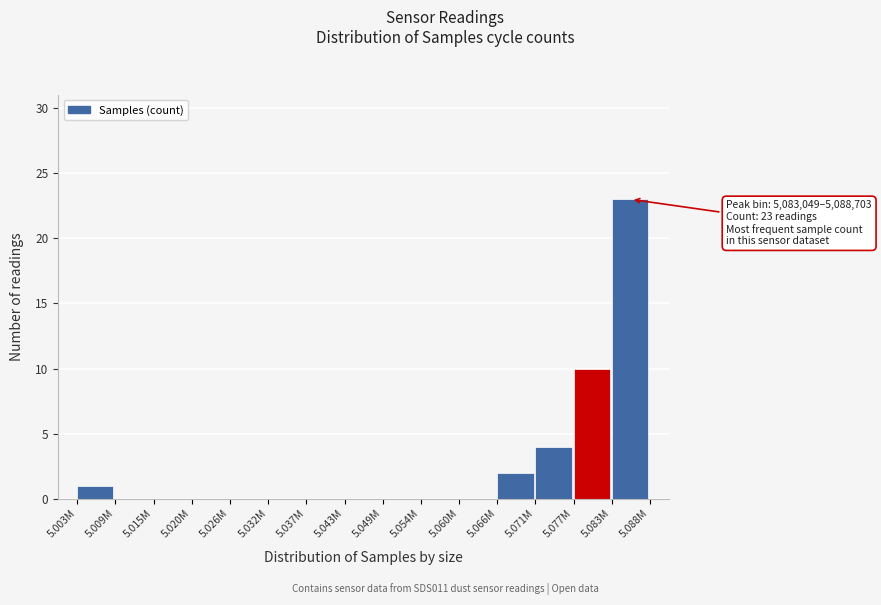

Reading left to right, transcribe all the data shown in this chart.

5.003M=1	5.009M=0	5.015M=0	5.020M=0	5.026M=0	5.032M=0	5.037M=0	5.043M=0	5.049M=0	5.054M=0	5.060M=0	5.066M=2	5.071M=4	5.077M=10	5.083M=23